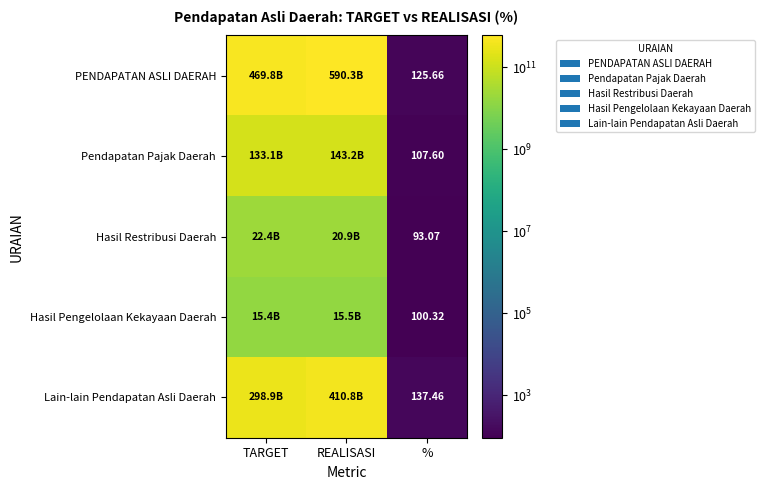

At which category does the chart reach its peak across all series?

REALISASI